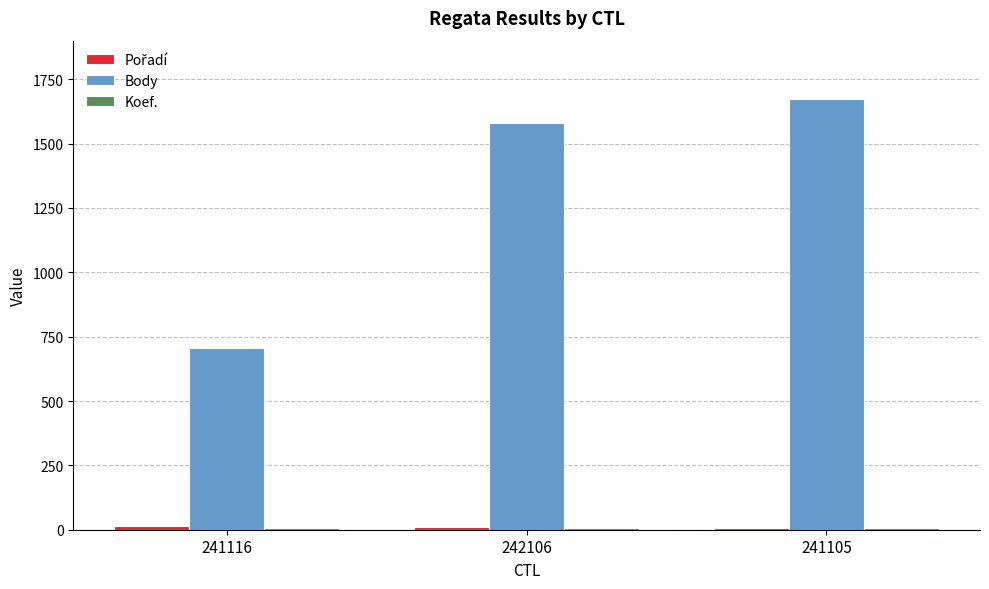

What is the greatest value displayed?

1675